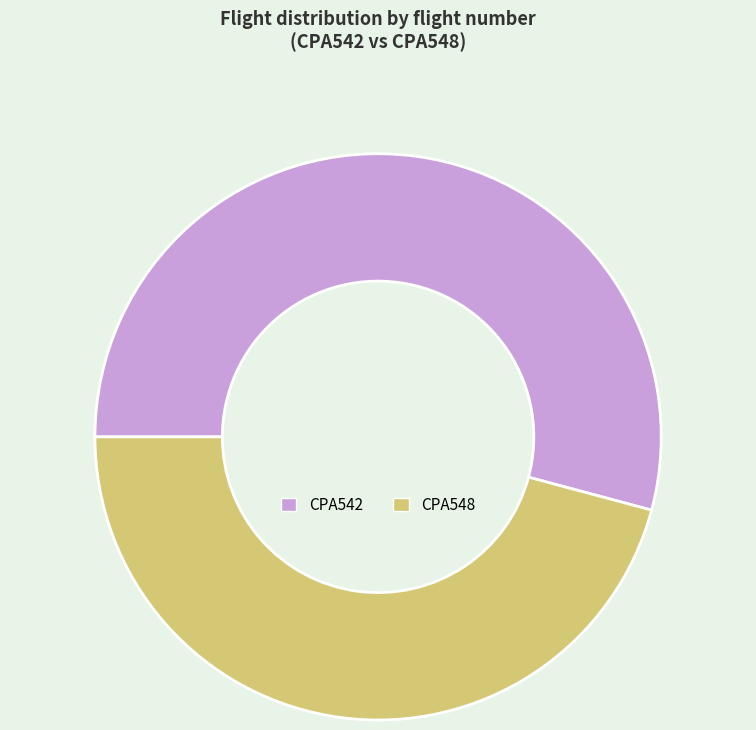

Which slice is the largest?

CPA542